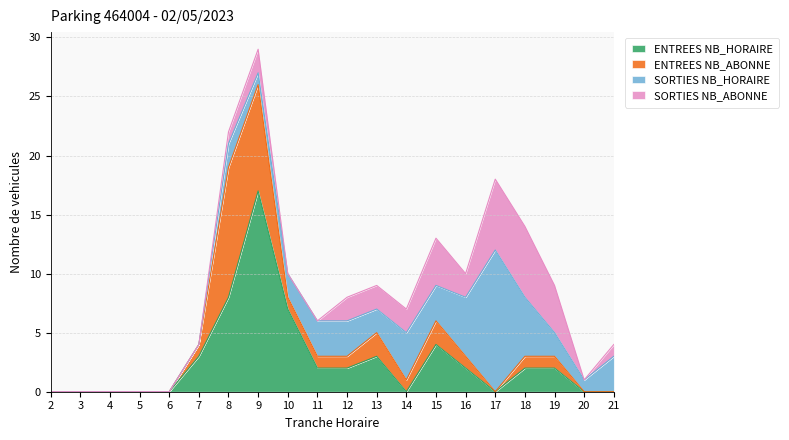

What is the difference between the highest and lowest values at 7?

3